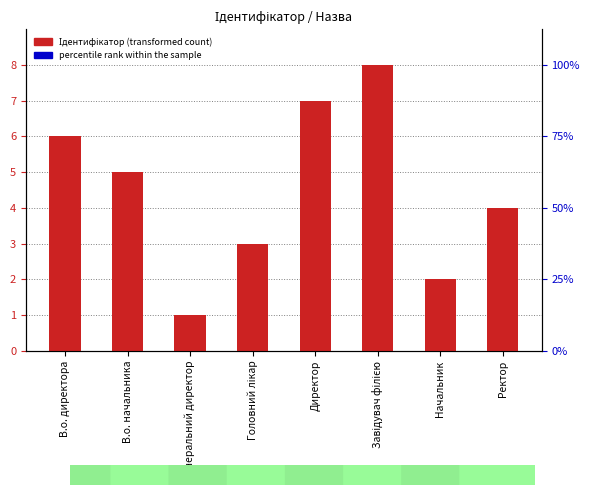

Rank the categories by value from highest to lowest.

Завідувач філією, Директор, В.о. директора, В.о. начальника, Ректор, Головний лікар, Начальник, Генеральний директор